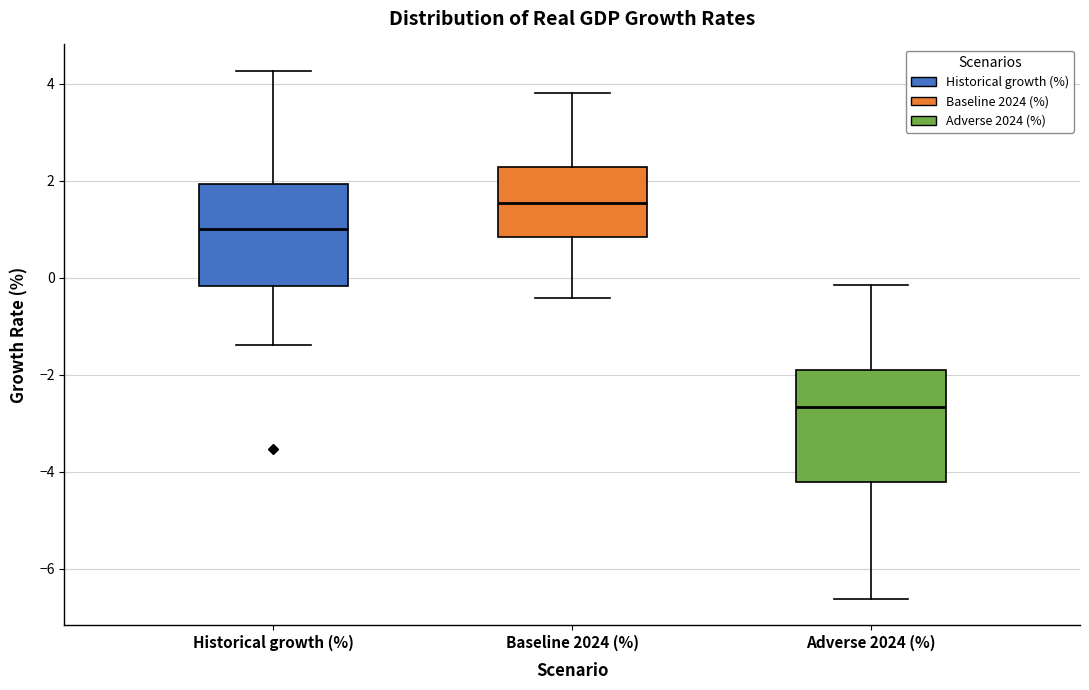

Which box's median line is the highest?

Baseline 2024 (%)